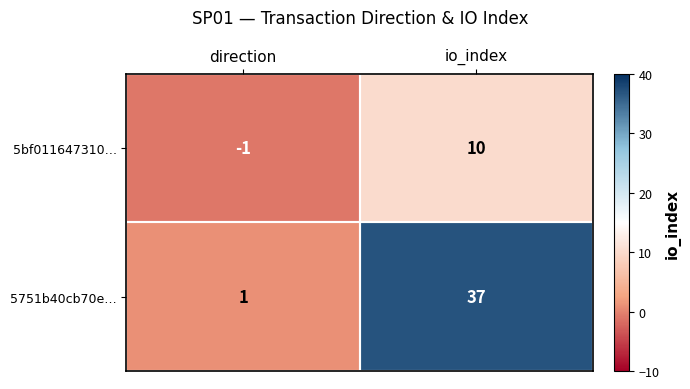

What is the difference between the maximum and minimum values in the 5751b40cb70e… series?

36